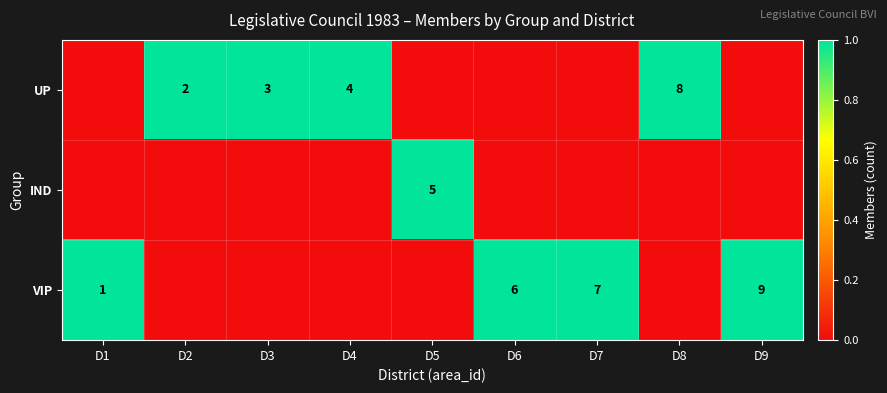

The value of UP at D3 is 3. True or false?

True